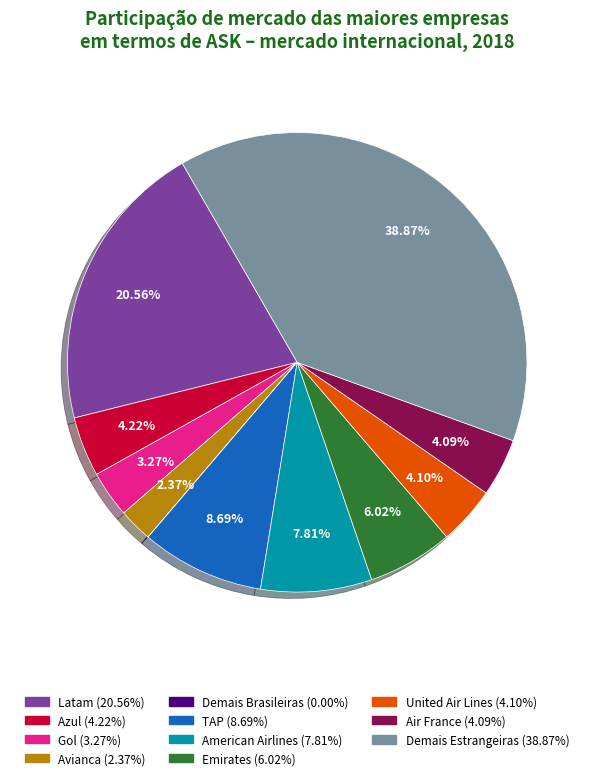

Which slice is the largest?

Demais Estrangeiras